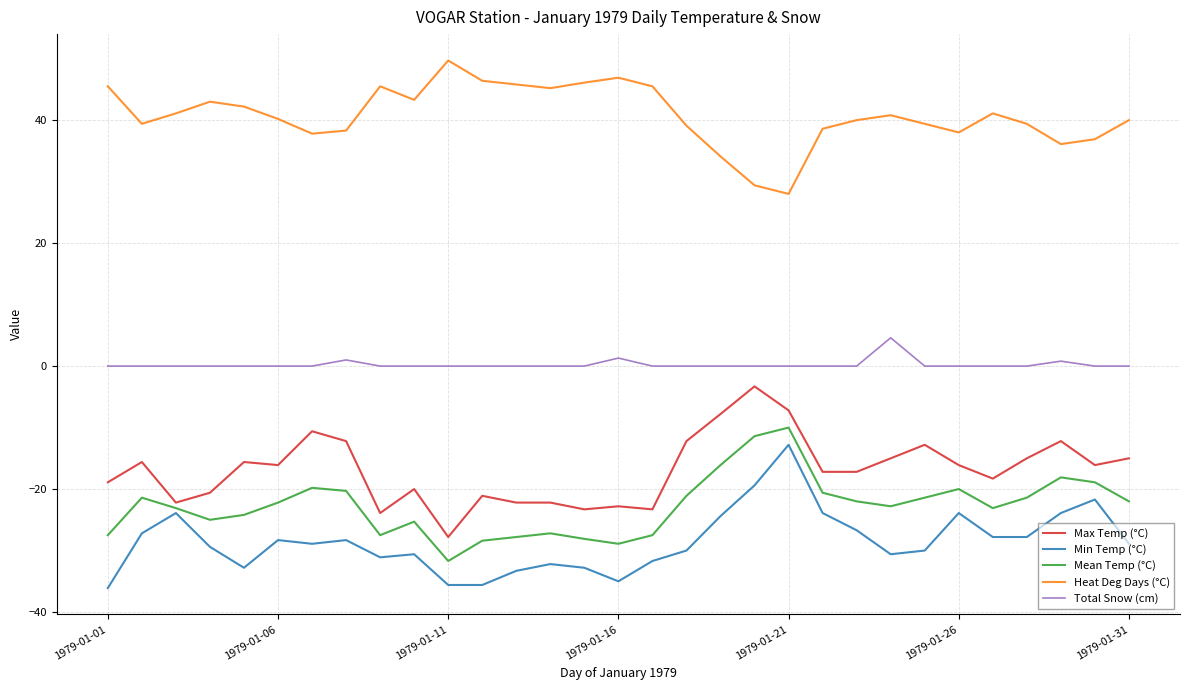

True or false: Heat Deg Days (°C) has more than 1 interior local peaks.

True